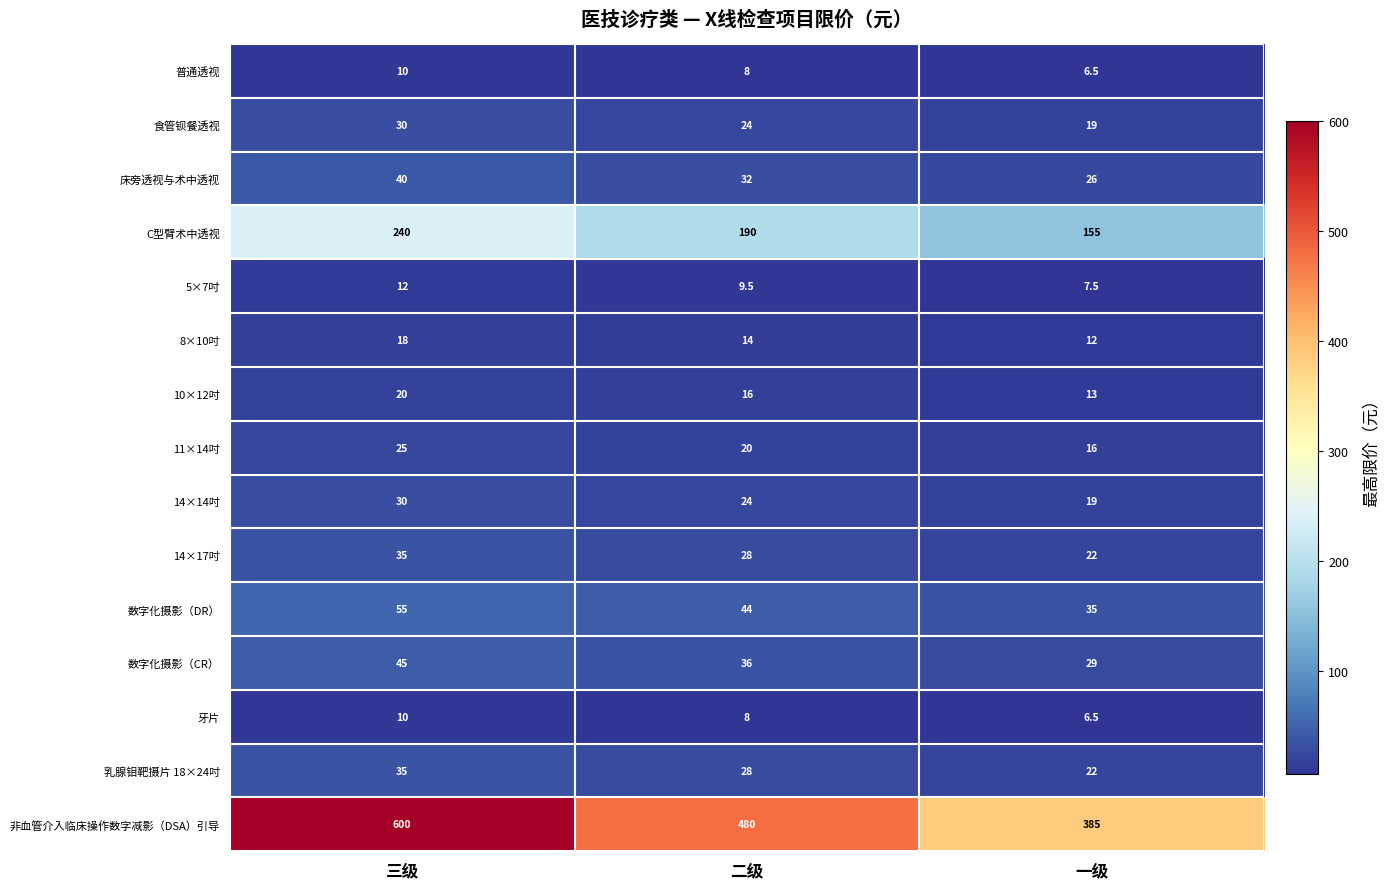

What is the minimum value for 11×14吋?

16.0